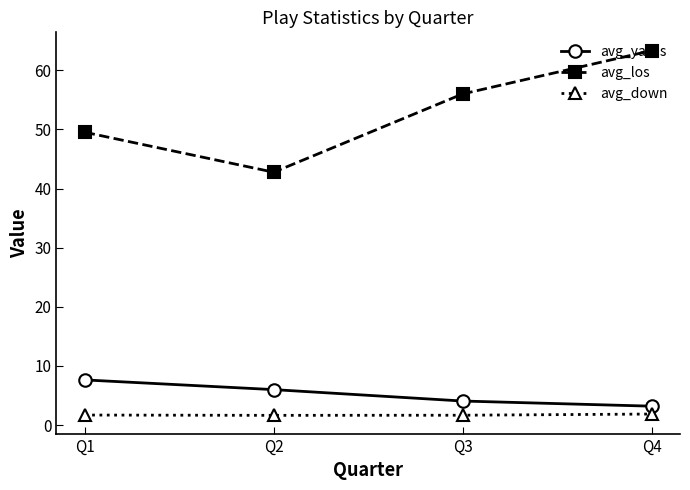

What is the value of the avg_los point at the 1st from the left?

49.5